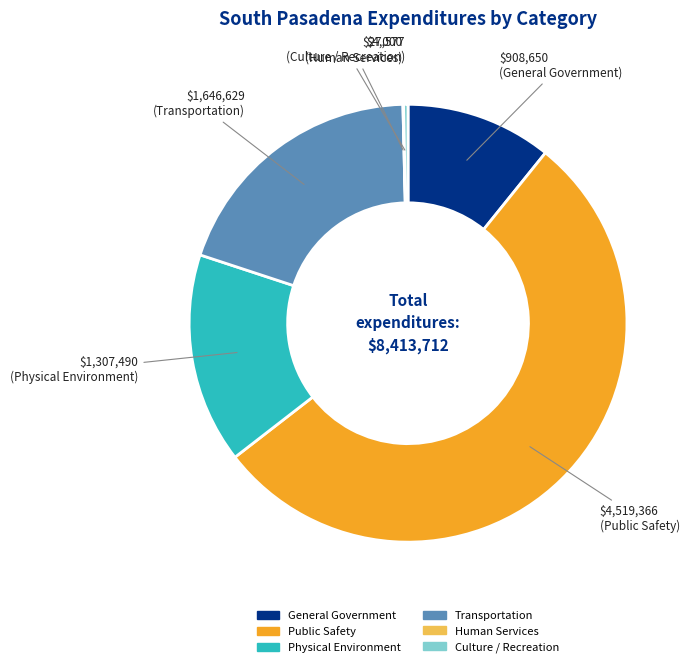

The Culture / Recreation slice represents 0% of the pie. True or false?

True